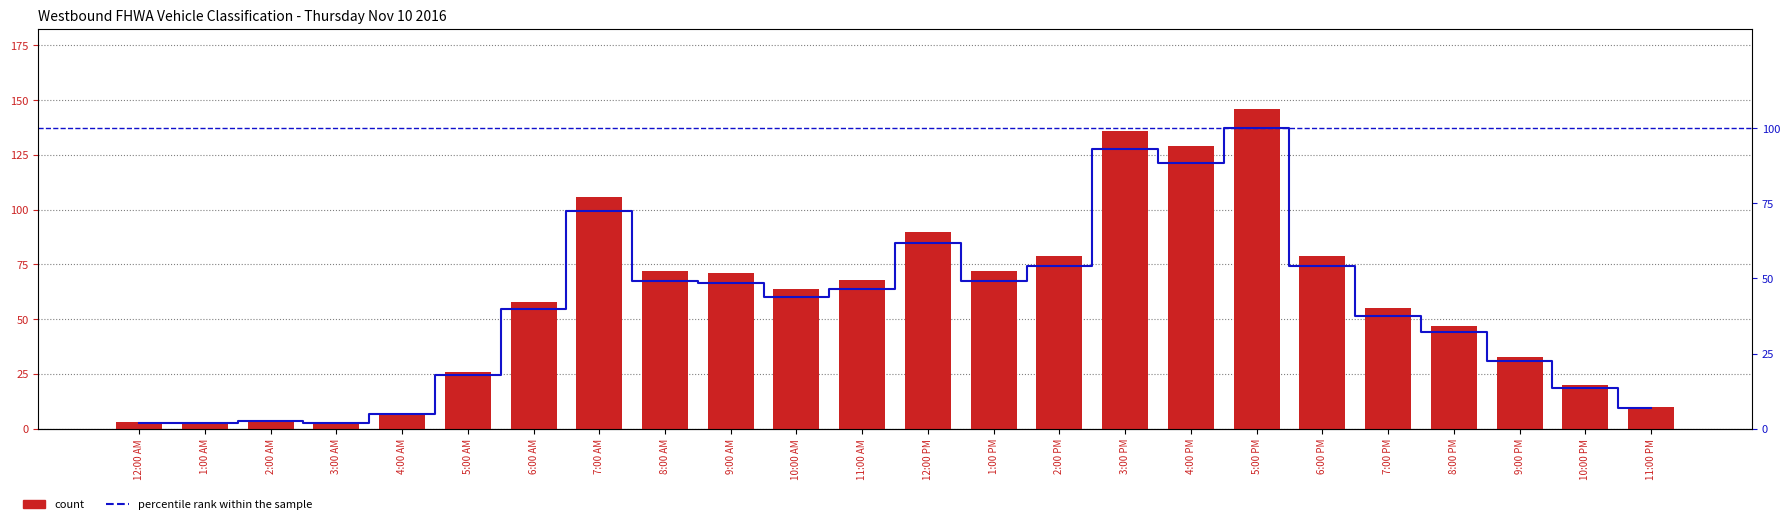

What is the total value across all series at 5:00 PM?

246.0